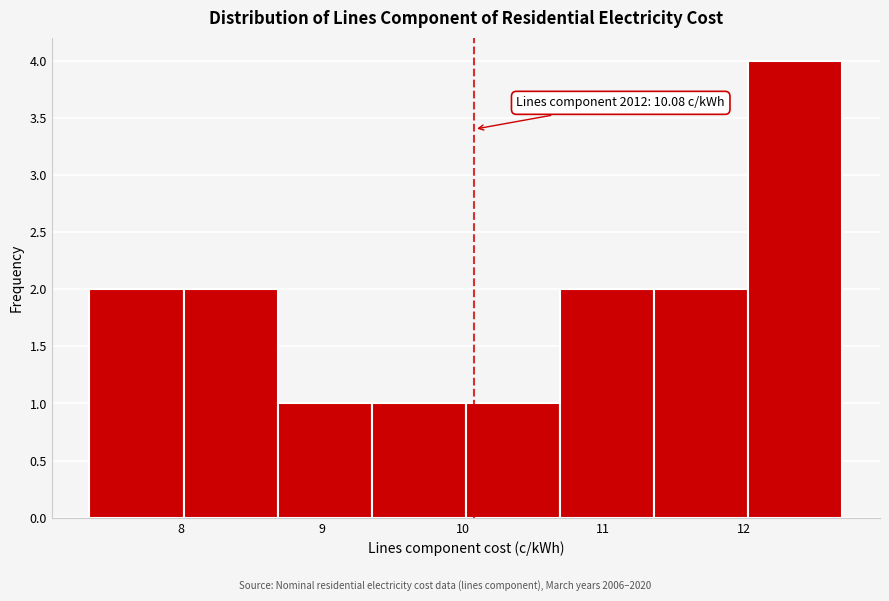

Over which range of the x-axis is the bar tallest?

12.0 to 12.7